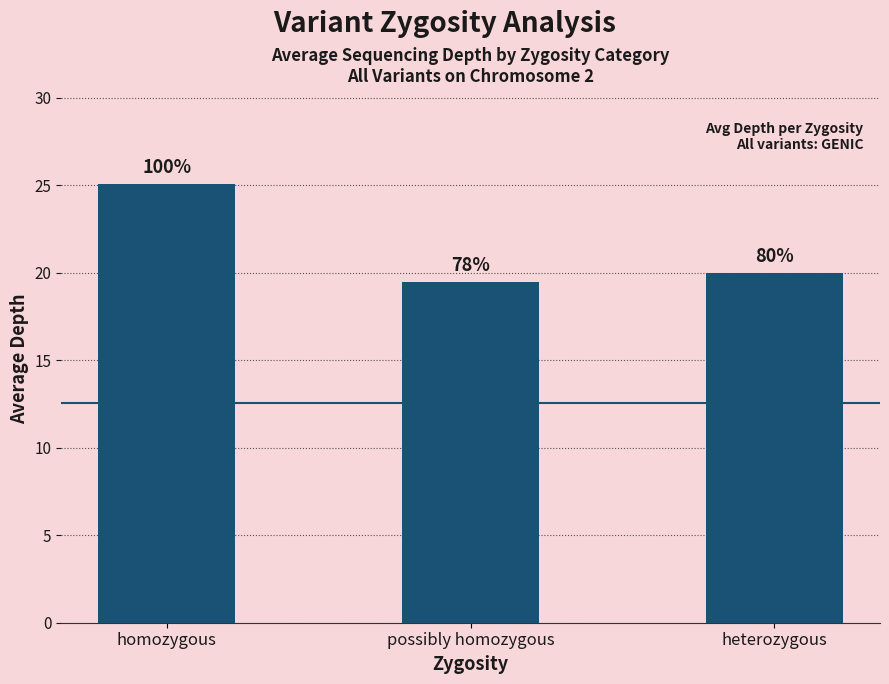

What is the change in value from possibly homozygous to heterozygous?

+0.5